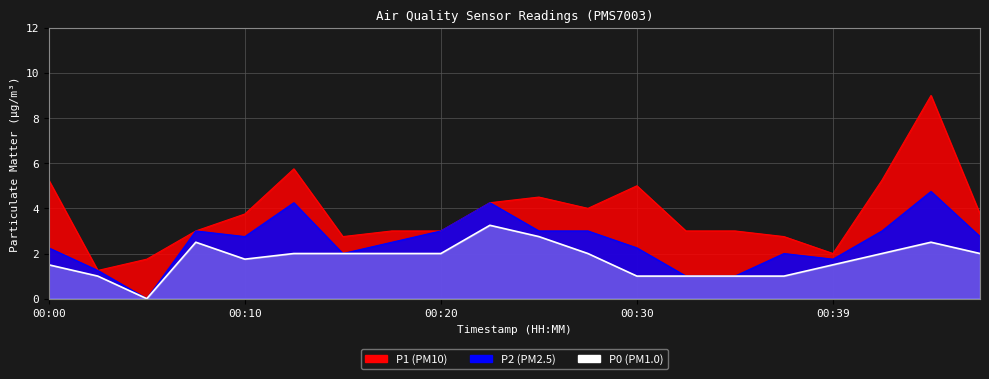

True or false: P0 has a value of 0.6 at 00:17.

False